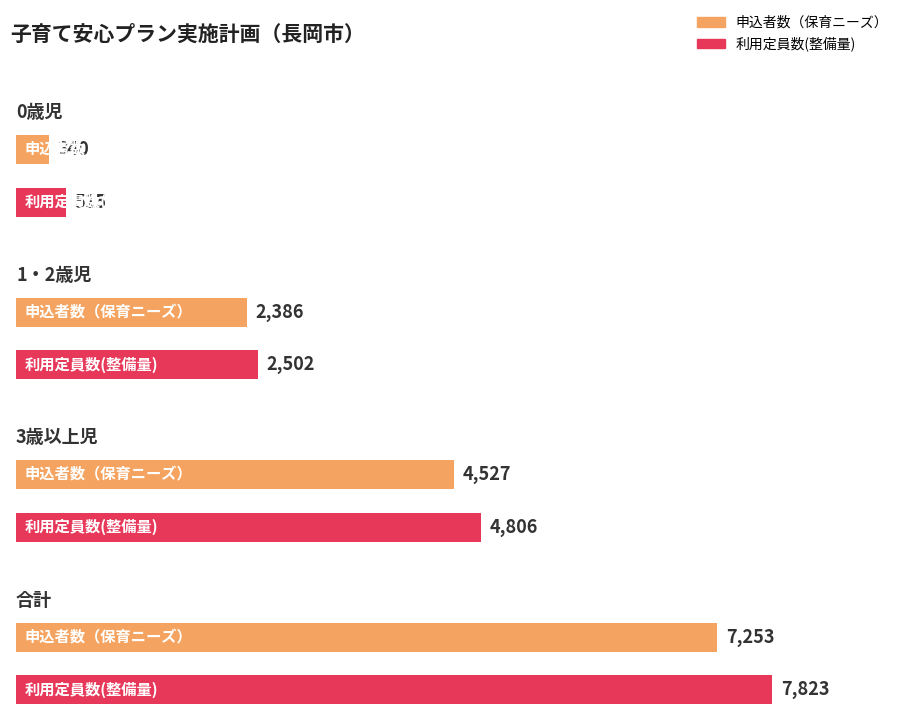

Between 0歳児 and 3歳以上児, which series saw the biggest shift?

利用定員数(整備量)